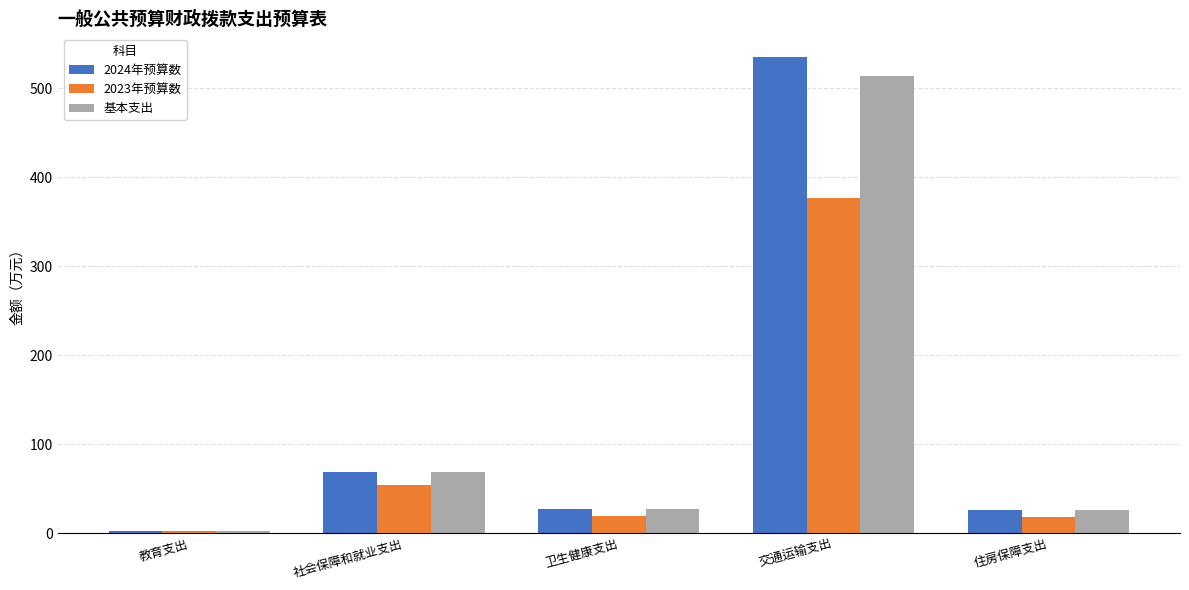

What is the greatest value displayed?

534.9